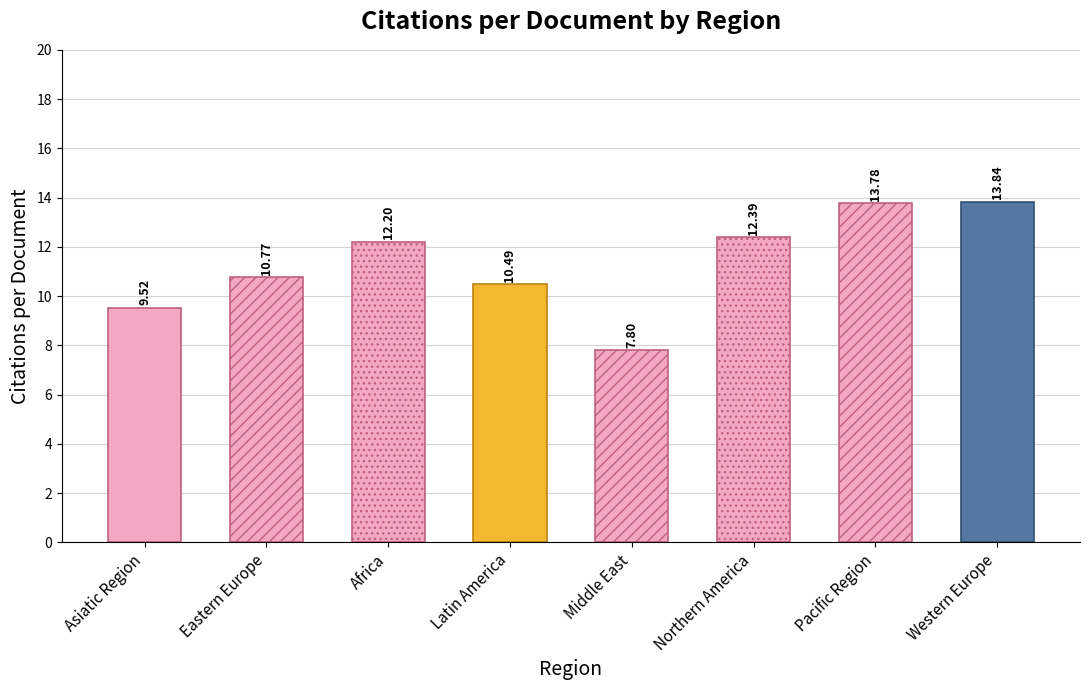

Reading left to right, what are all the values shown in this chart?

9.5	10.8	12.2	10.5	7.8	12.4	13.8	13.8